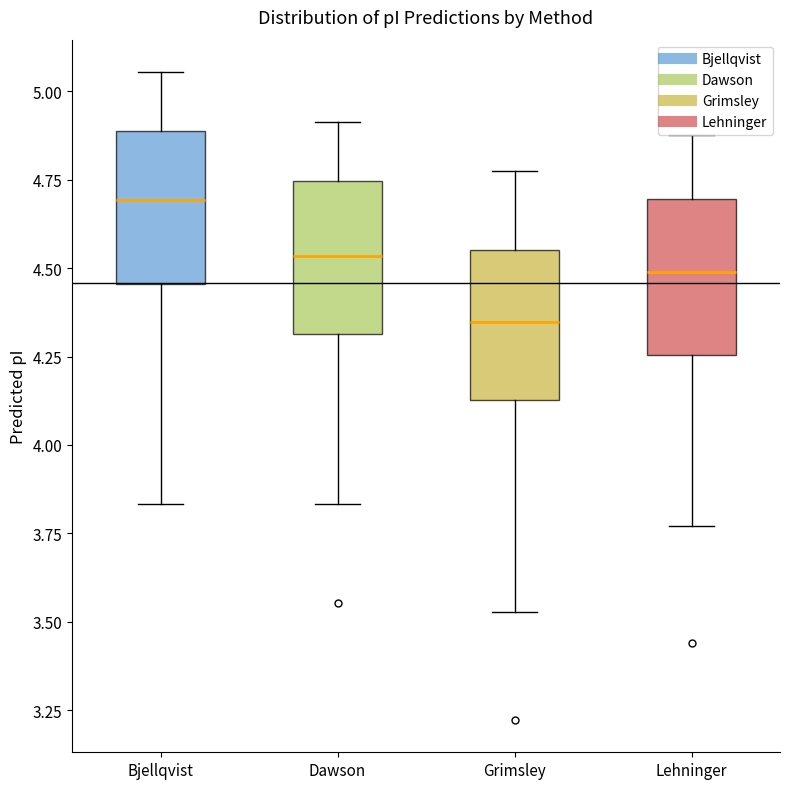

Where does the lower whisker of the box for Grimsley end on the y-axis? The values are not printed on the chart, so give them approximately, as read against the axis.

3.55